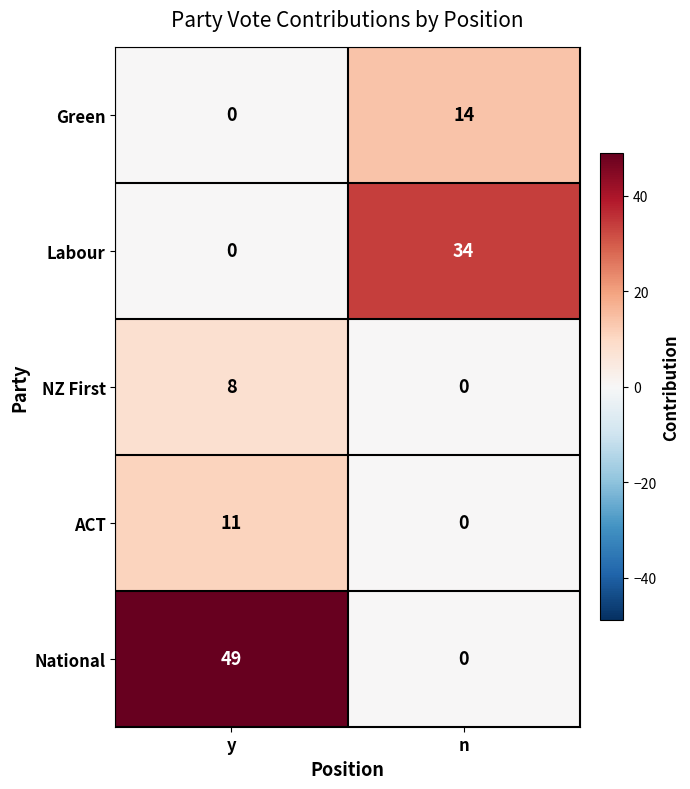

At which label is National closest to 24?

n